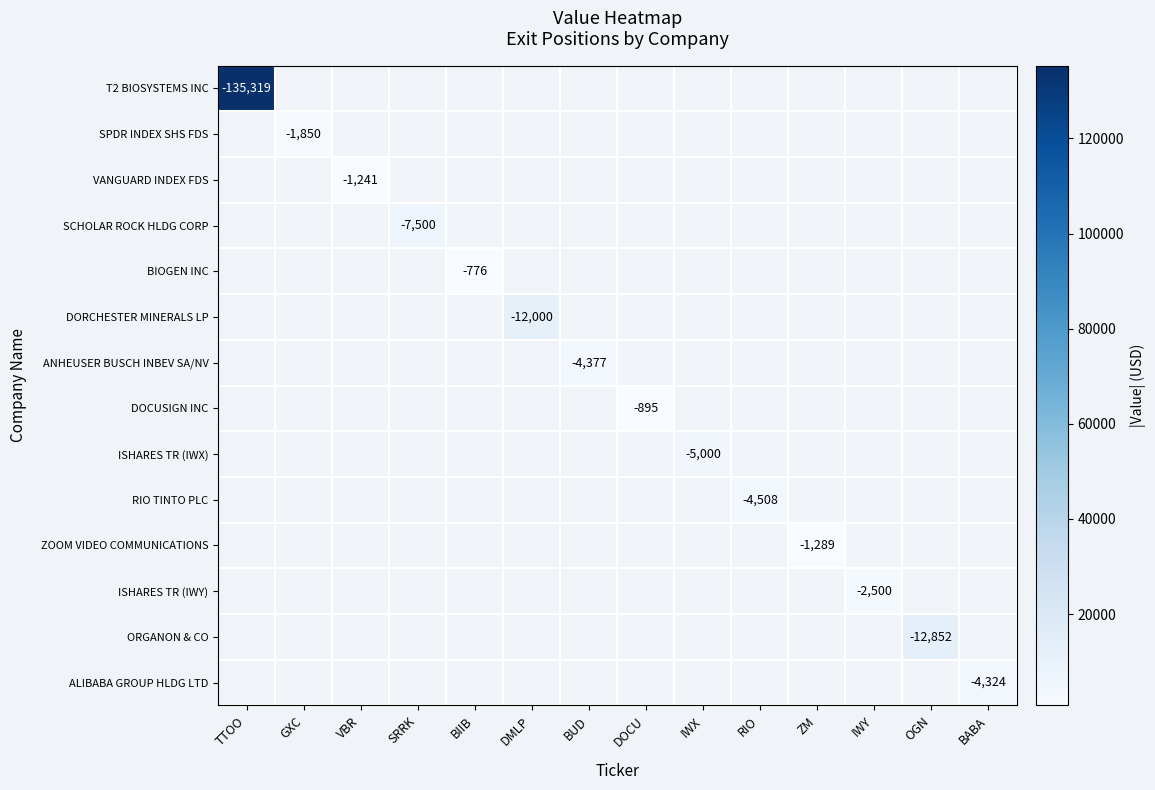

List the labels in order of RIO TINTO PLC value, largest first.

TTOO, GXC, VBR, SRRK, BIIB, DMLP, BUD, DOCU, IWX, RIO, ZM, IWY, OGN, BABA